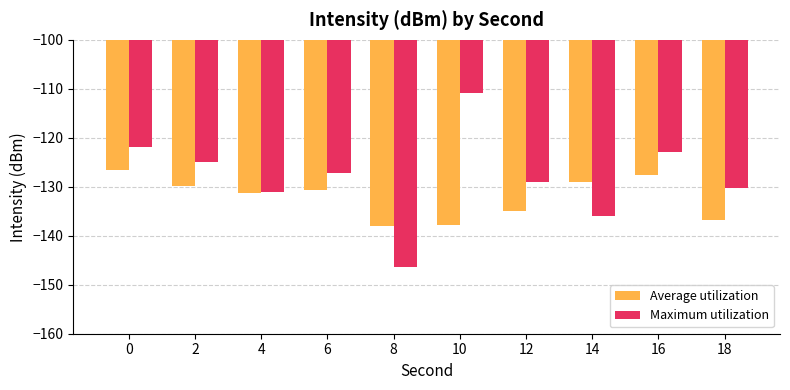

What is the average value of the Maximum utilization series?

-128.0